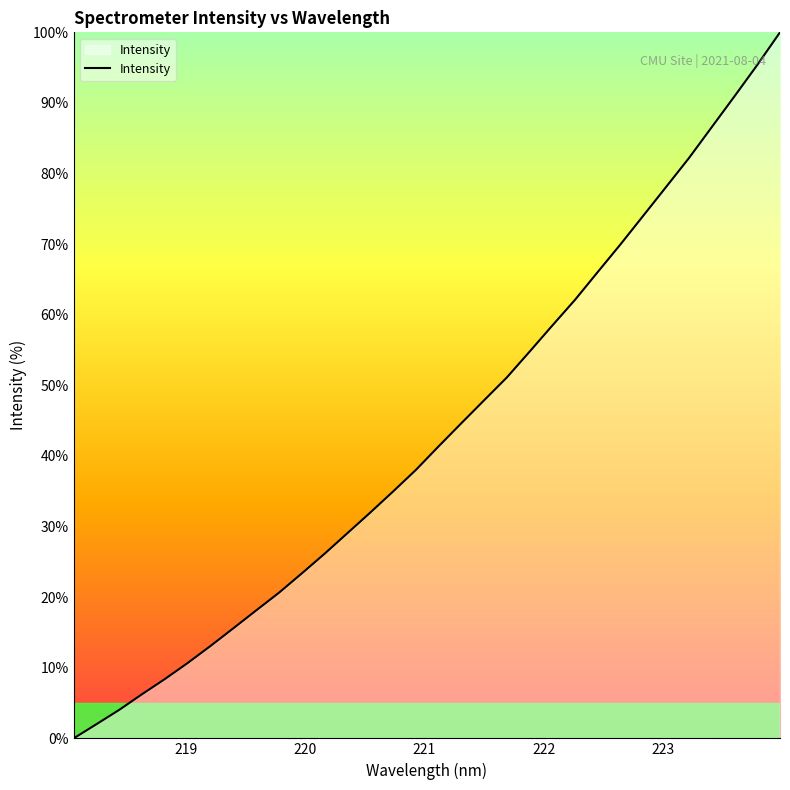

What is the maximum value shown in the chart?

100.0